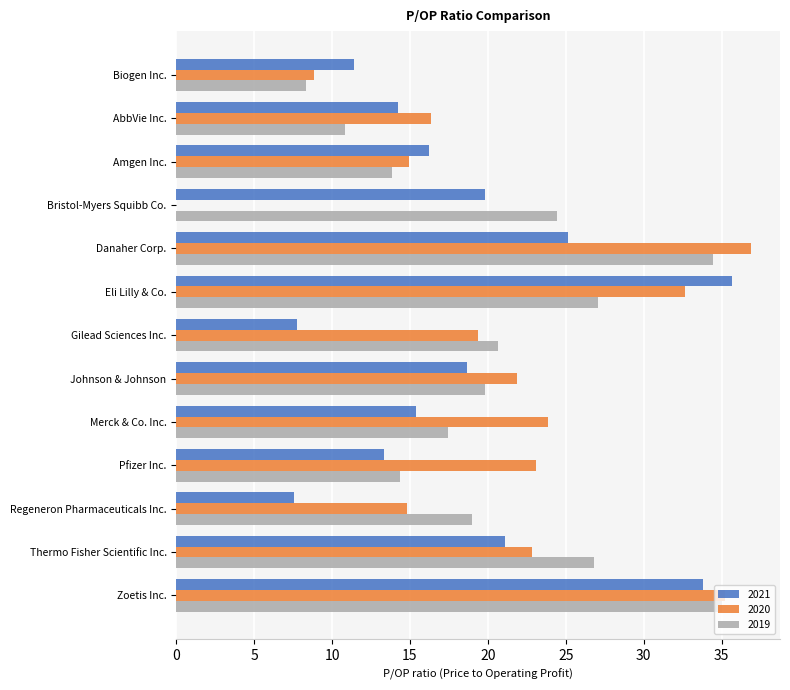

How many groups of bars are there?

13